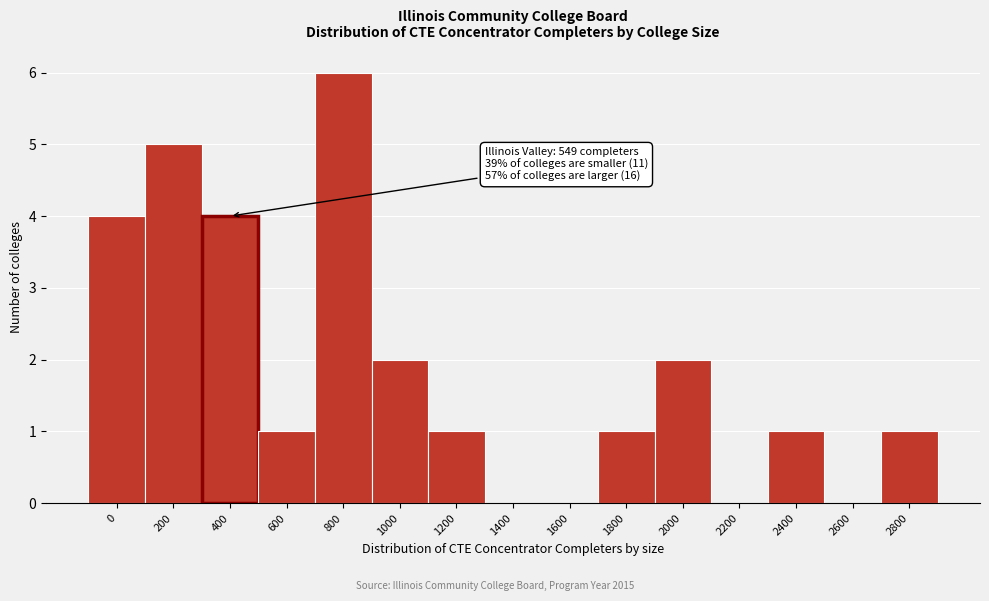

Reading left to right, extract all data points from this chart.

0=4	200=5	400=4	600=1	800=6	1000=2	1200=1	1400=0	1600=0	1800=1	2000=2	2200=0	2400=1	2600=0	2800=1